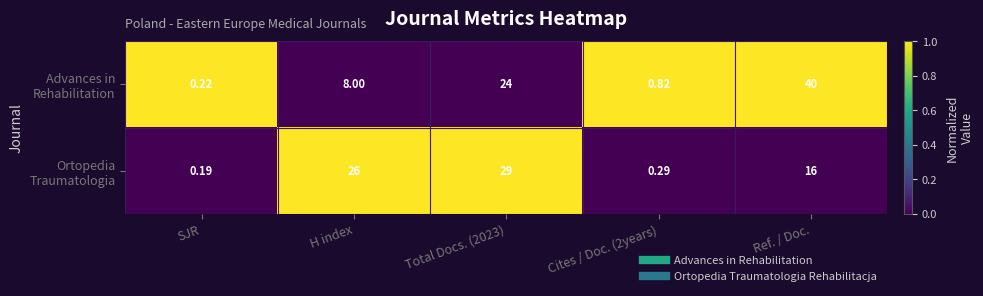

At which category is the sum across all series the highest?

Ref. / Doc.